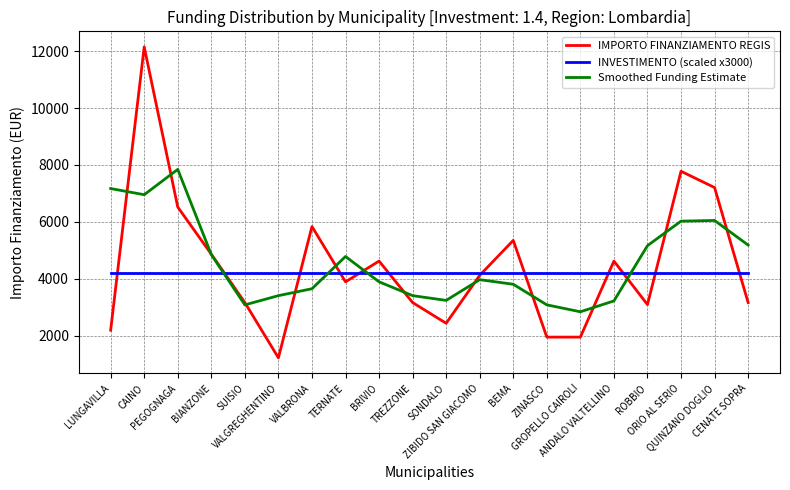

What is the maximum value for Smoothed Funding Estimate?

7842.3